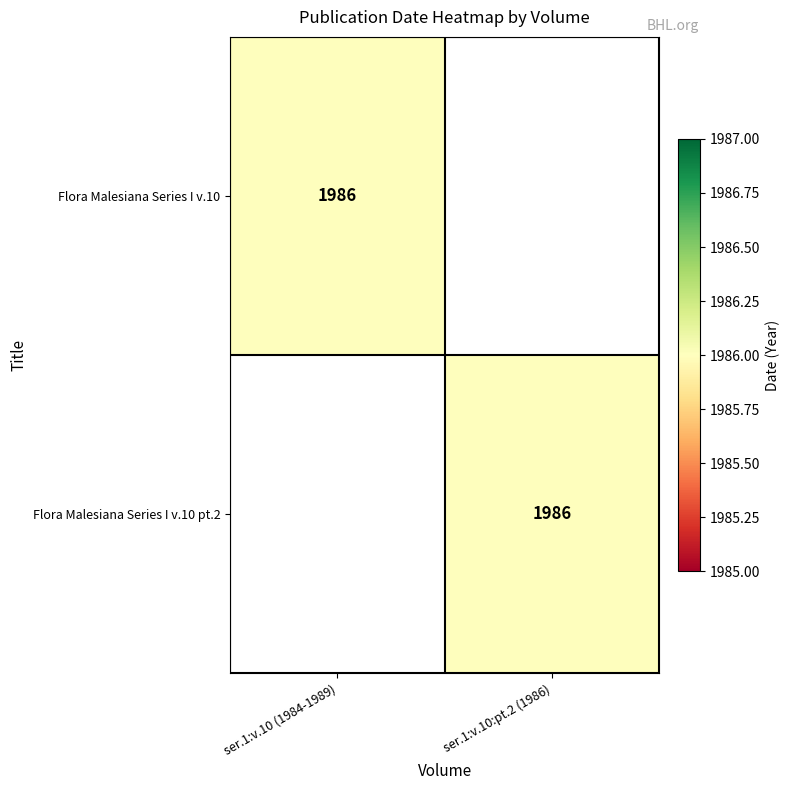

The value of Flora Malesiana Series I v.10 at ser.1:v.10 (1984-1989) is 1230. True or false?

False